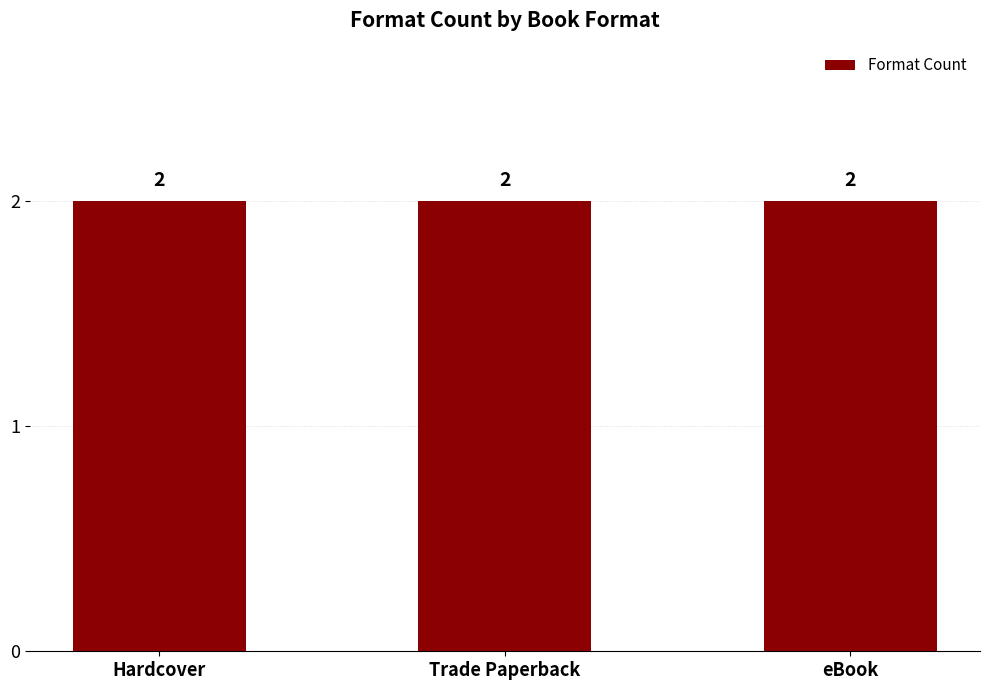

Are the bars horizontal?

No